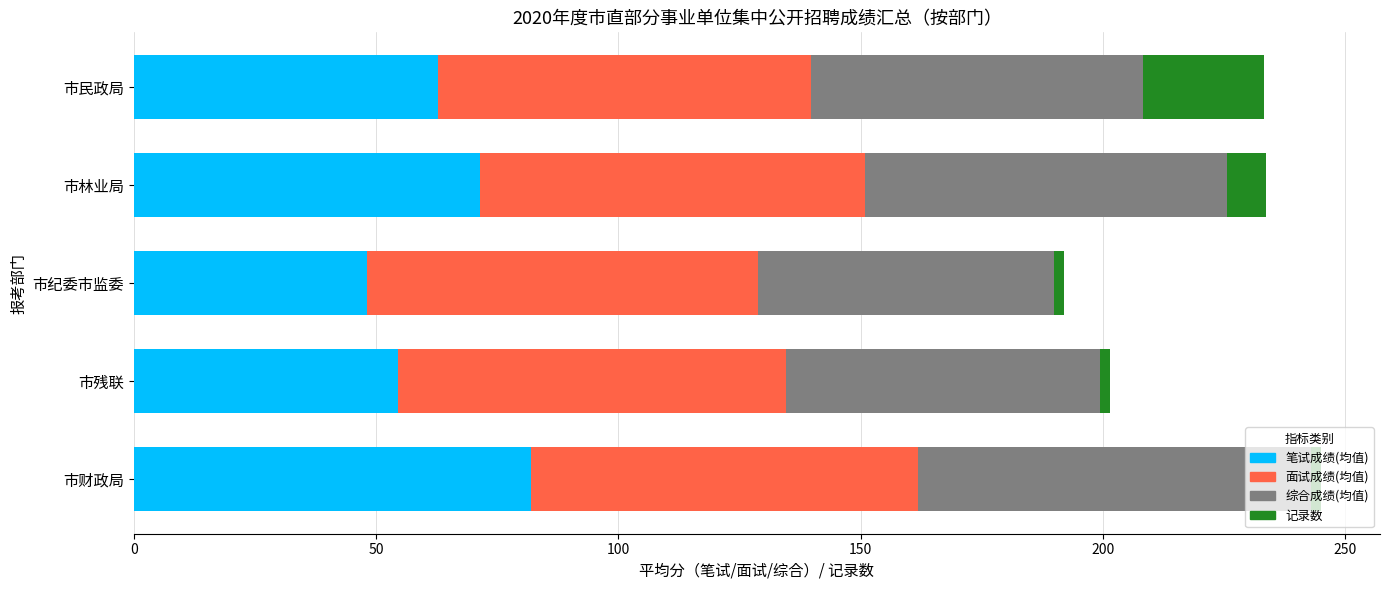

What are all the series names shown in the legend?

笔试成绩(均值), 面试成绩(均值), 综合成绩(均值), 记录数